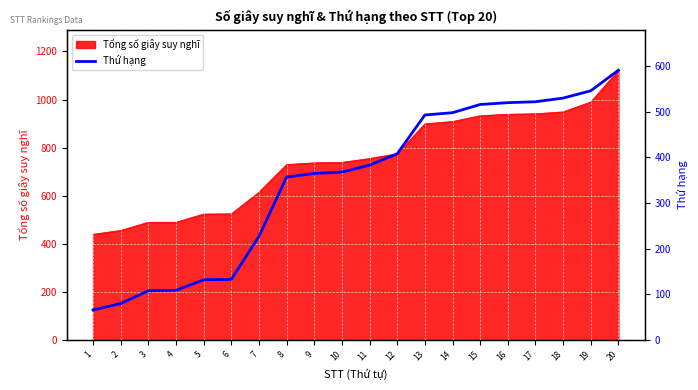

Reading left to right, extract all data points from this chart.

1=66	2=80	3=108	4=109	5=132	6=133	7=227	8=357	9=365	10=368	11=383	12=408	13=493	14=498	15=516	16=520	17=522	18=530	19=546	20=591